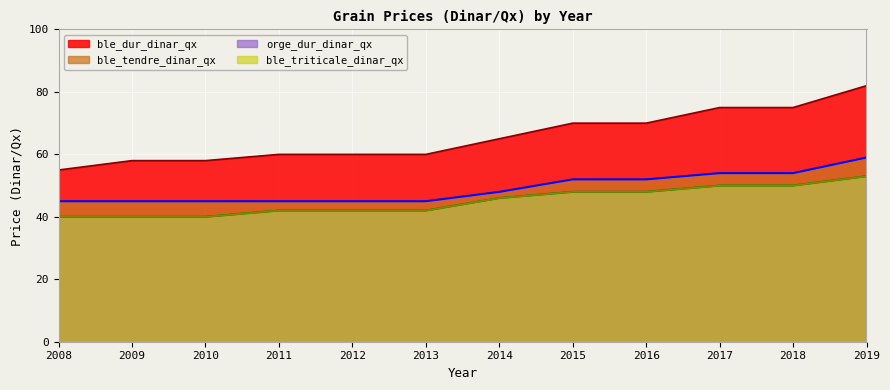

Reading left to right, list all the values displayed in this chart.

ble_dur_dinar_qx: 55	58	58	60	60	60	65	70	70	75	75	82
ble_tendre_dinar_qx: 45	45	45	45	45	45	48	52	52	54	54	59
orge_dur_dinar_qx: 40	40	40	42	42	42	46	48	48	50	50	53
ble_triticale_dinar_qx: 40	40	40	42	42	42	46	48	48	50	50	53